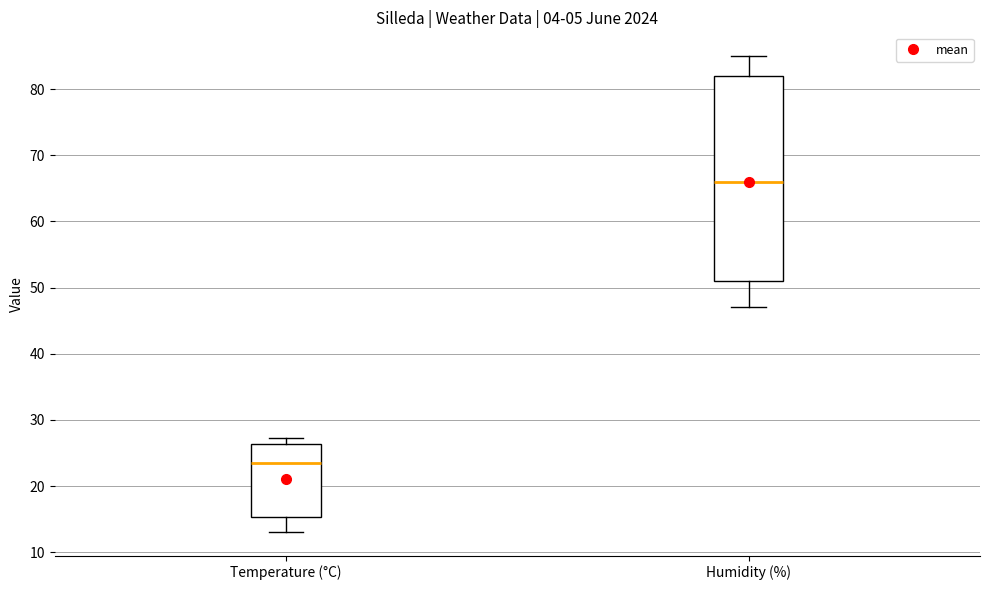

Which box has the lowest median line?

Temperature (°C)